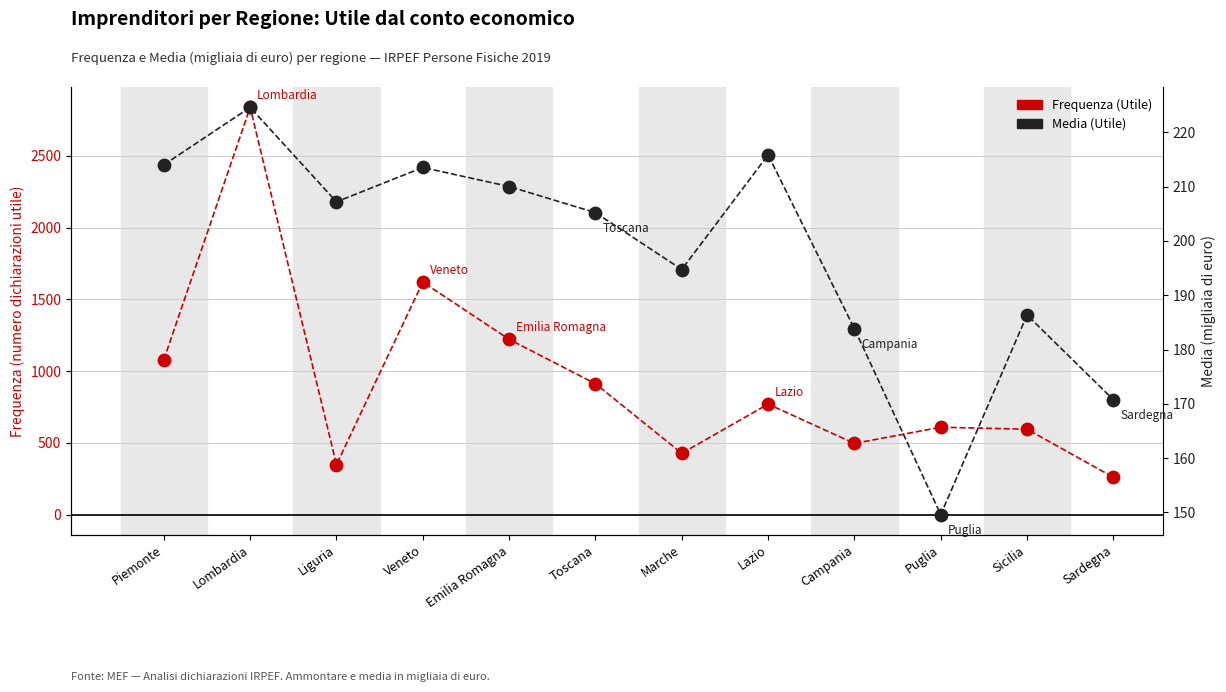

At how many categories does at least one series exceed 2571?

1